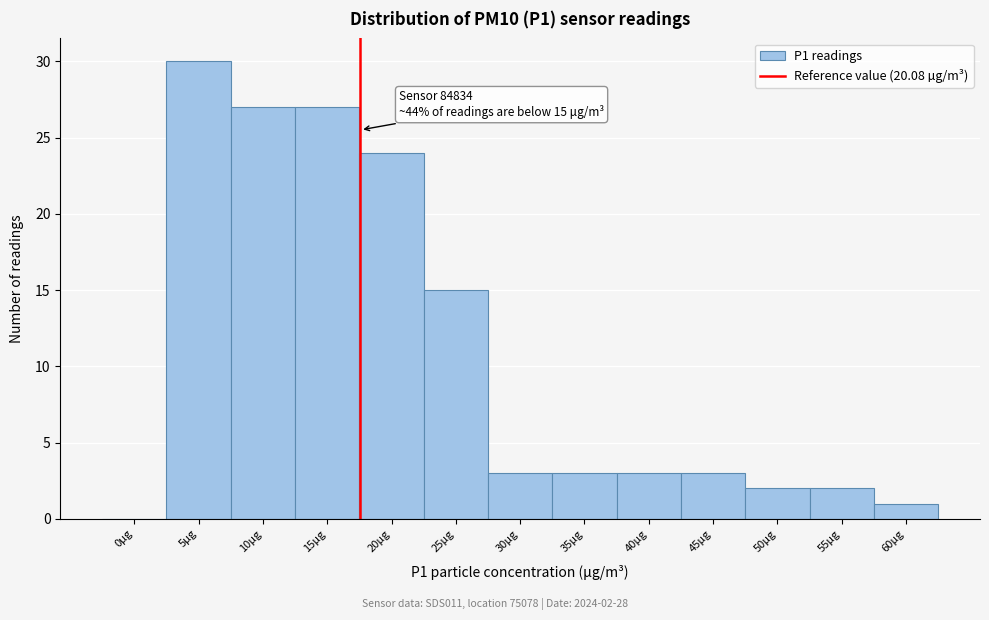

Reading right to left, what are all the values shown in this chart?

60µg=1	55µg=2	50µg=2	45µg=3	40µg=3	35µg=3	30µg=3	25µg=15	20µg=24	15µg=27	10µg=27	5µg=30	0µg=0